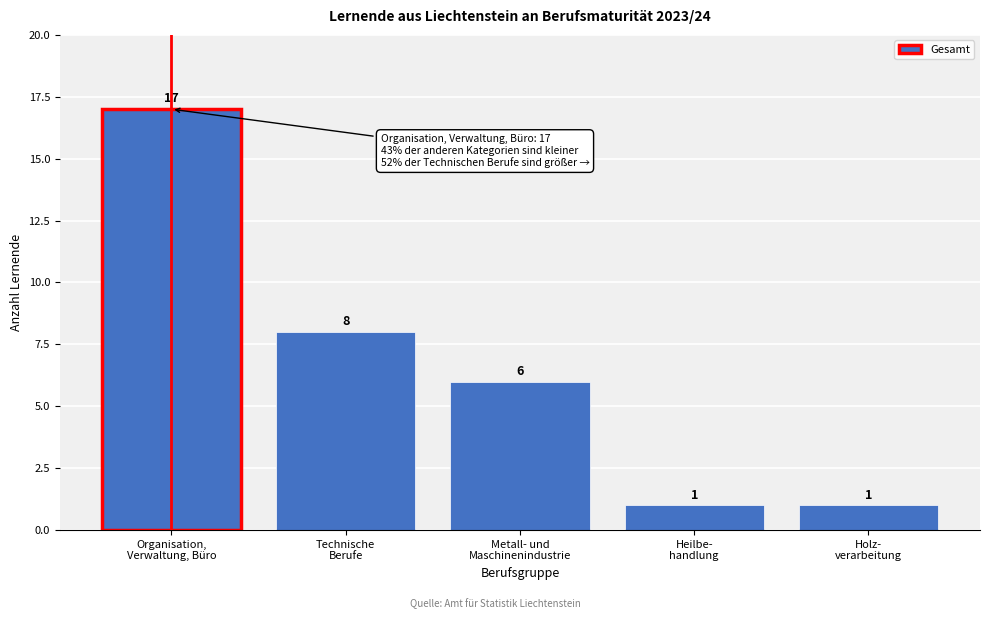

Reading left to right, transcribe all the data shown in this chart.

17	8	6	1	1